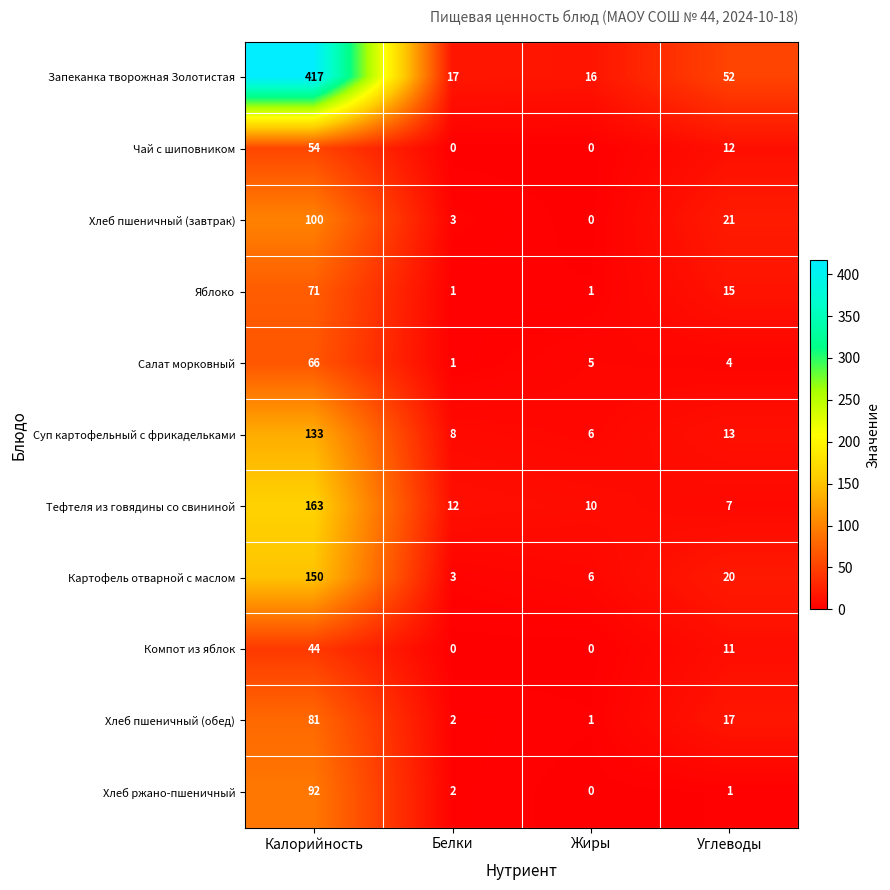

At Углеводы, list the series in order from smallest to largest.

Хлеб ржано-пшеничный, Салат морковный, Тефтеля из говядины со свининой, Компот из яблок, Чай с шиповником, Суп картофельный с фрикадельками, Яблоко, Хлеб пшеничный (обед), Картофель отварной с маслом, Хлеб пшеничный (завтрак), Запеканка творожная Золотистая